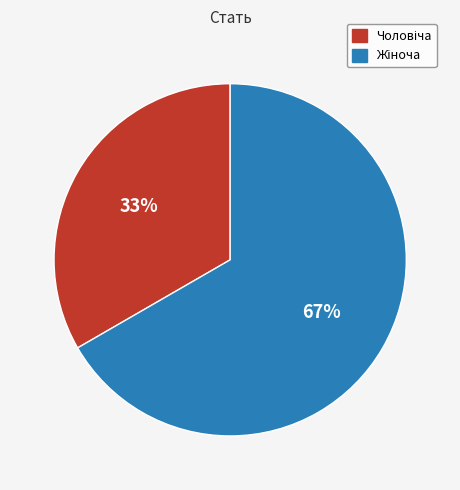

Count the number of slices in the pie.

2